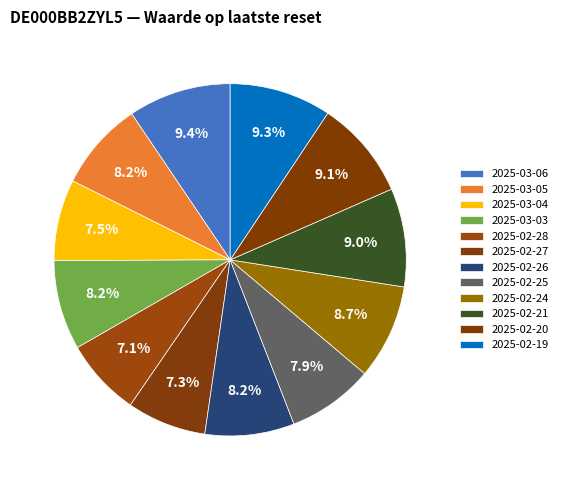

Is there a majority slice in this chart?

No